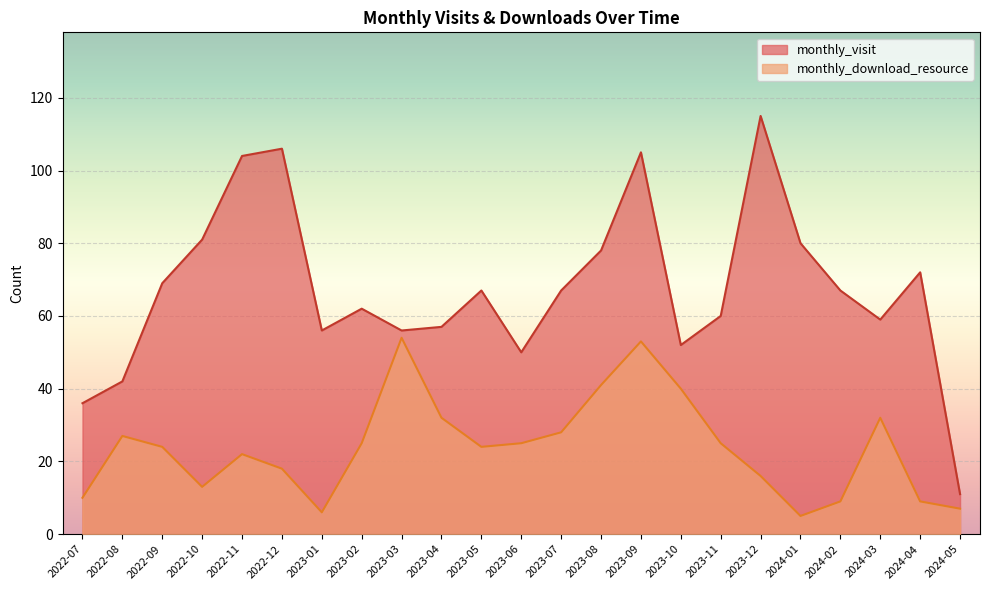

List the series in order of their overall mean, highest first.

monthly_visit, monthly_download_resource